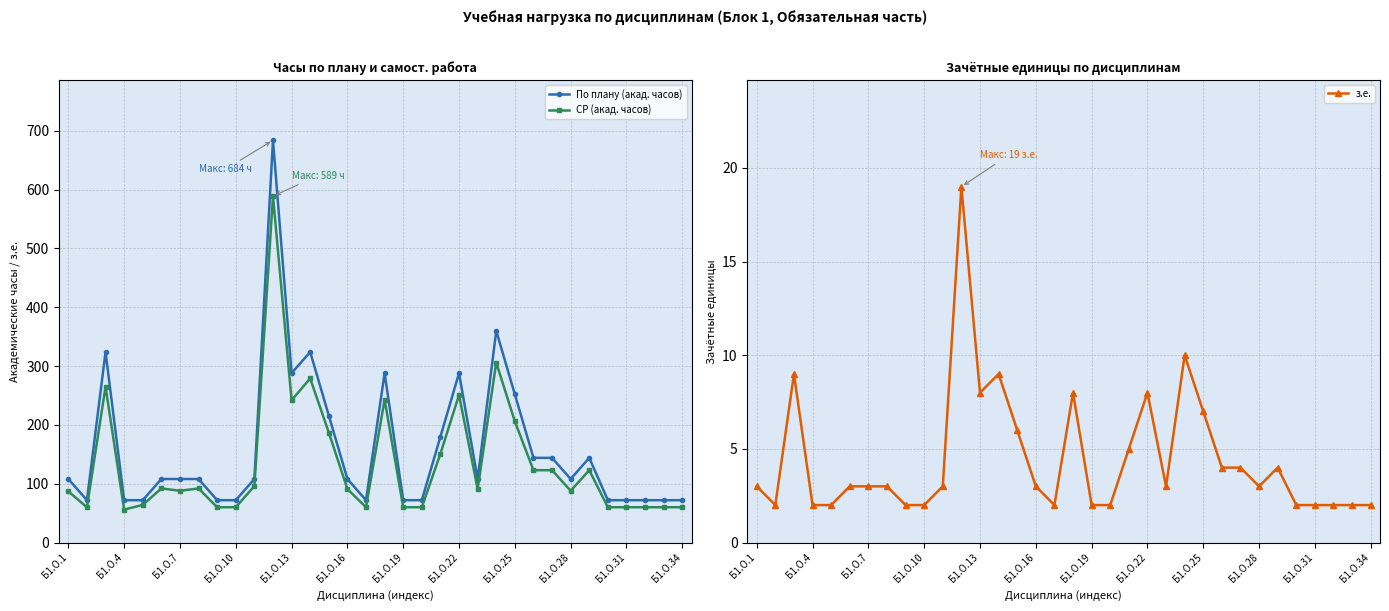

True or false: СР (акад. часов) has more than 2 points higher than both neighbors.

True